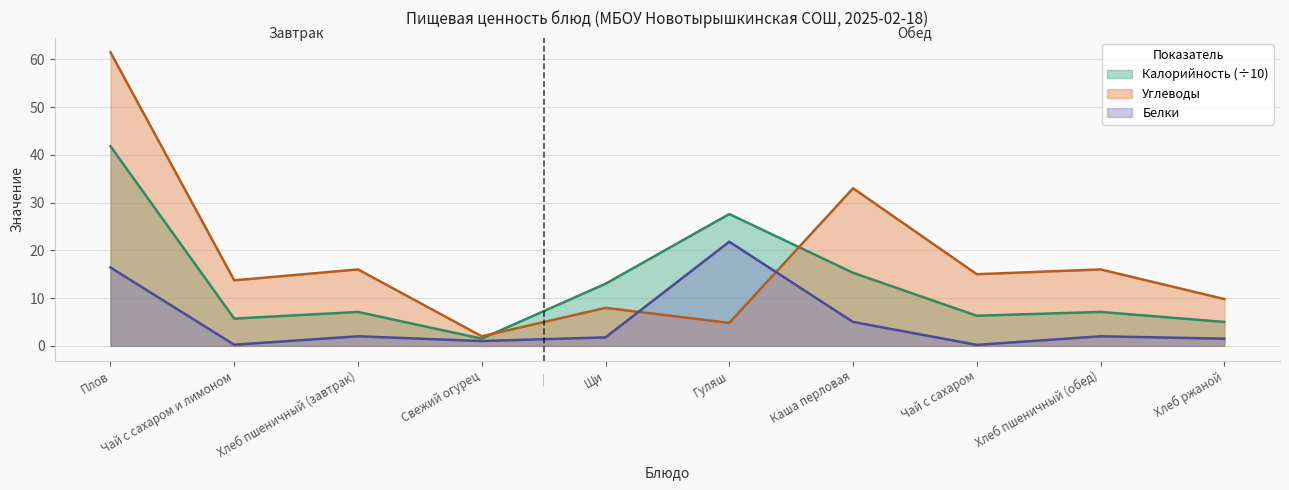

What is the sum of all Белки values?

51.9